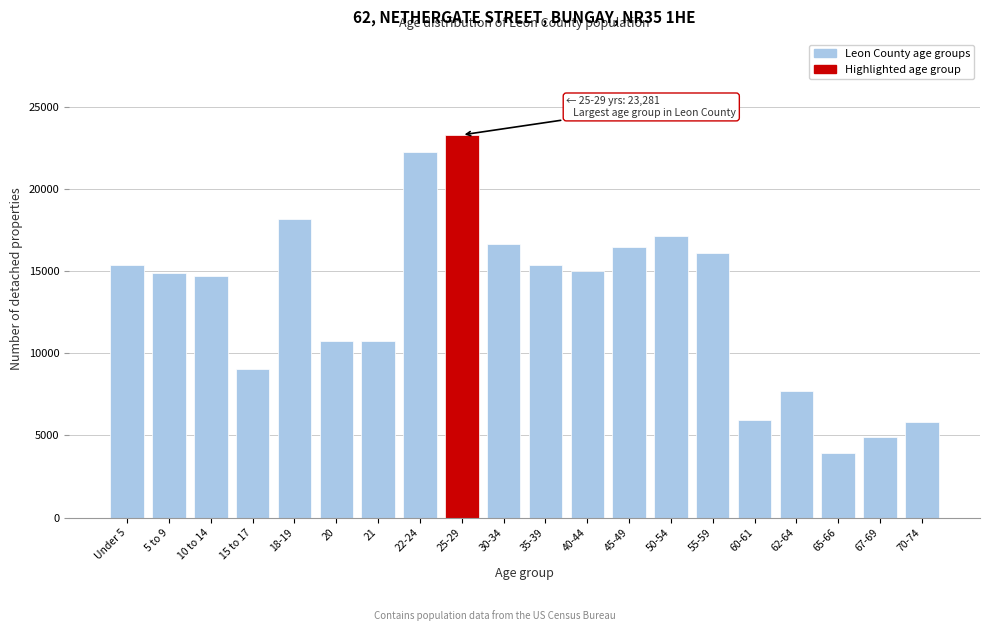

What is the ratio of the value at 65-66 to the value at 70-74?

0.7